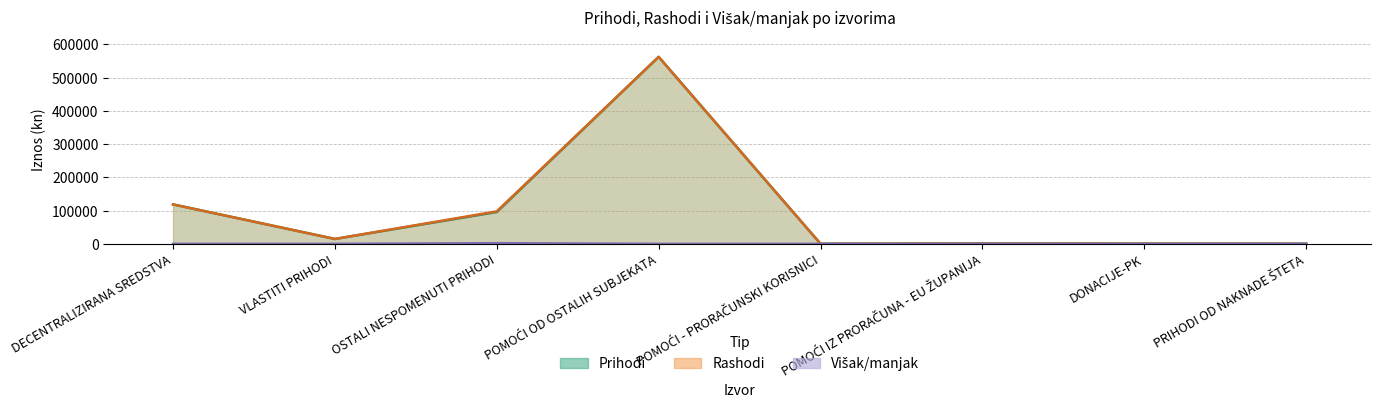

True or false: Rashodi and Višak/manjak intersect in this chart.

False